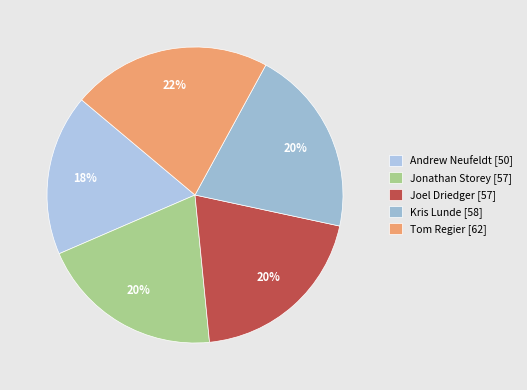

How many slices are in this pie chart?

5